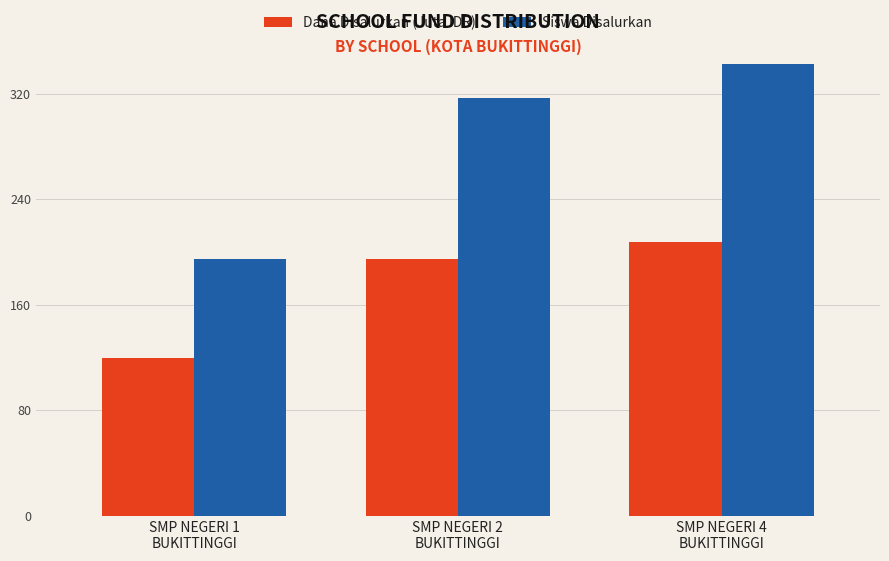

Rank the categories by Dana Disalurkan (Juta IDR) value from highest to lowest.

SMP NEGERI 4
BUKITTINGGI, SMP NEGERI 2
BUKITTINGGI, SMP NEGERI 1
BUKITTINGGI